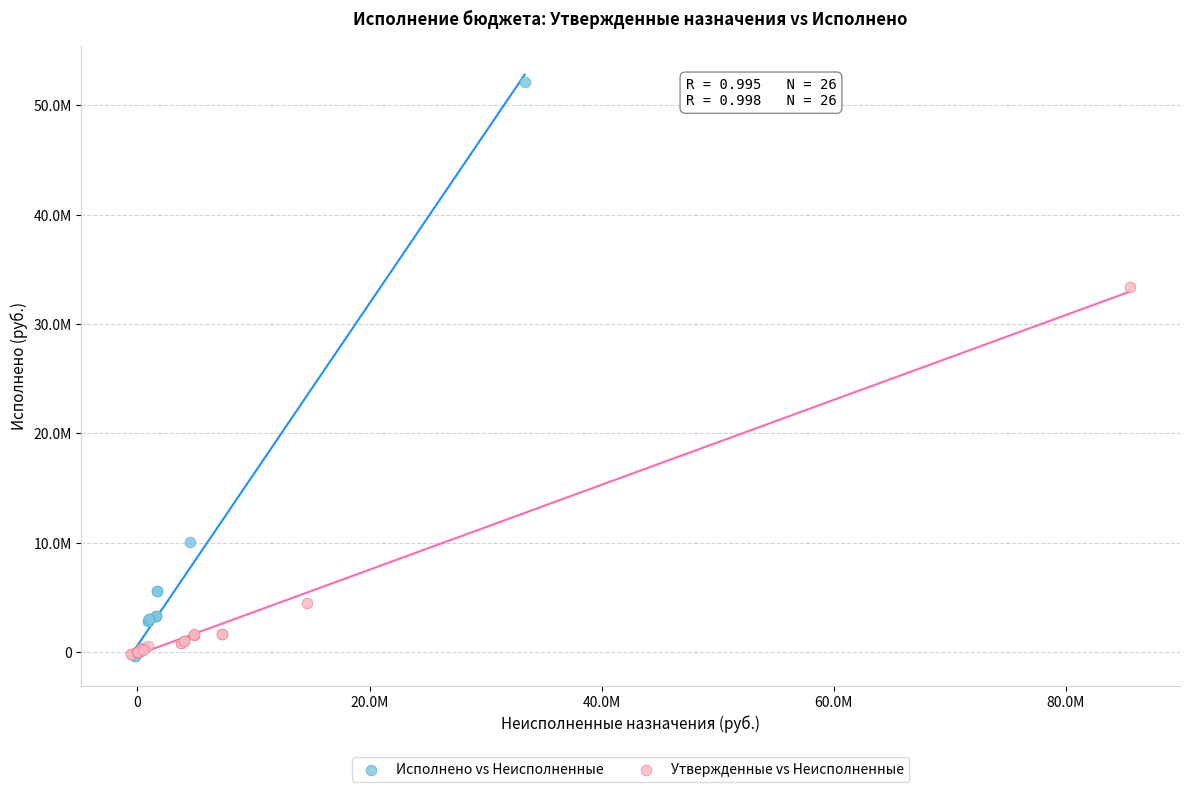

What are all the series names shown in the legend?

Исполнено vs Неисполненные, Утвержденные vs Неисполненные